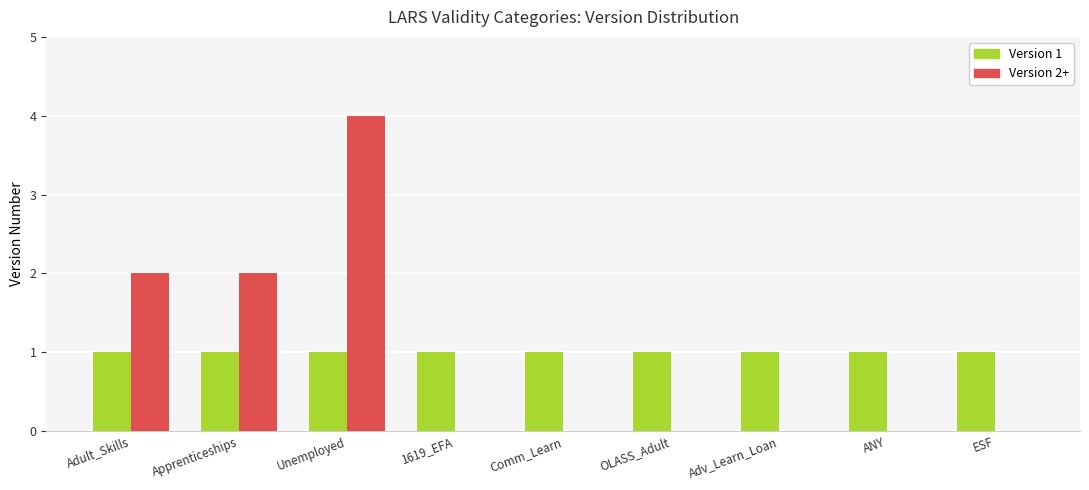

At which category is the sum across all series the highest?

Unemployed